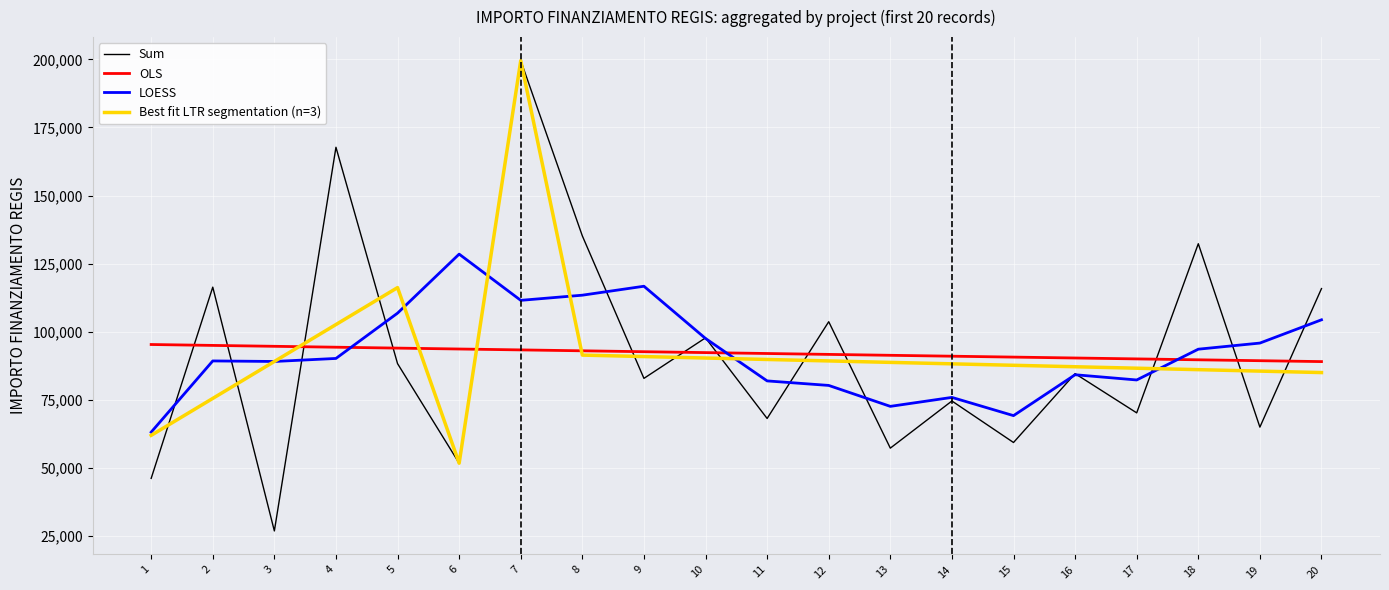

The value of LOESS at 6 is 128456.7. True or false?

True